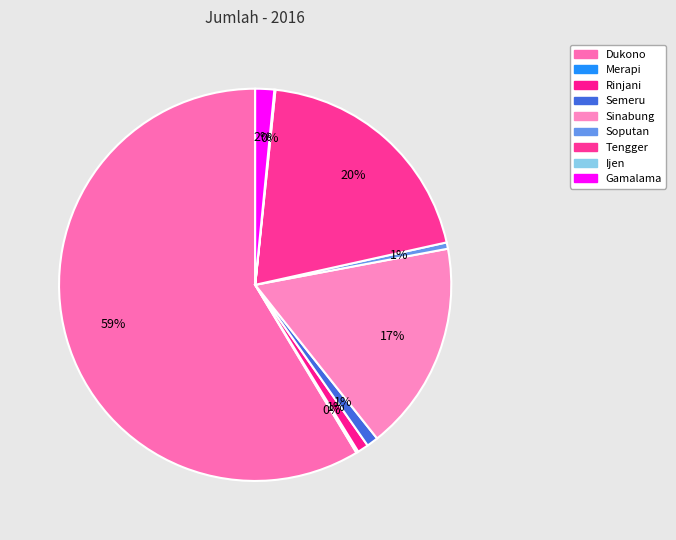

Which slice represents more than half of the pie?

Dukono